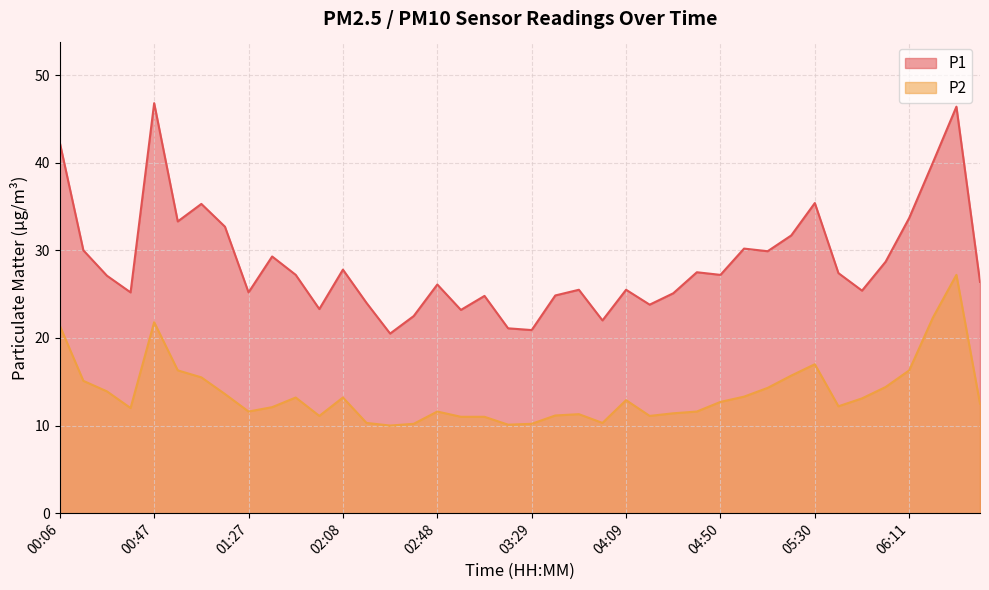

Count the number of categories in the chart.

40